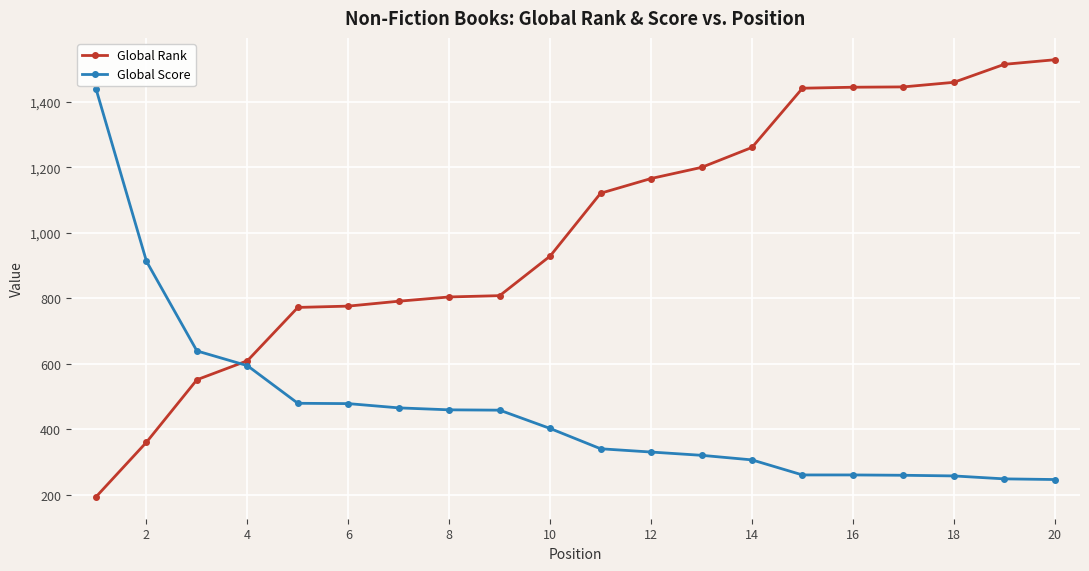

List the series in order of their overall mean, lowest first.

Global Score, Global Rank